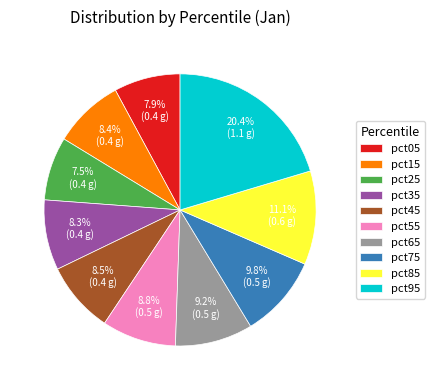

Which category has the biggest portion of the pie?

pct95